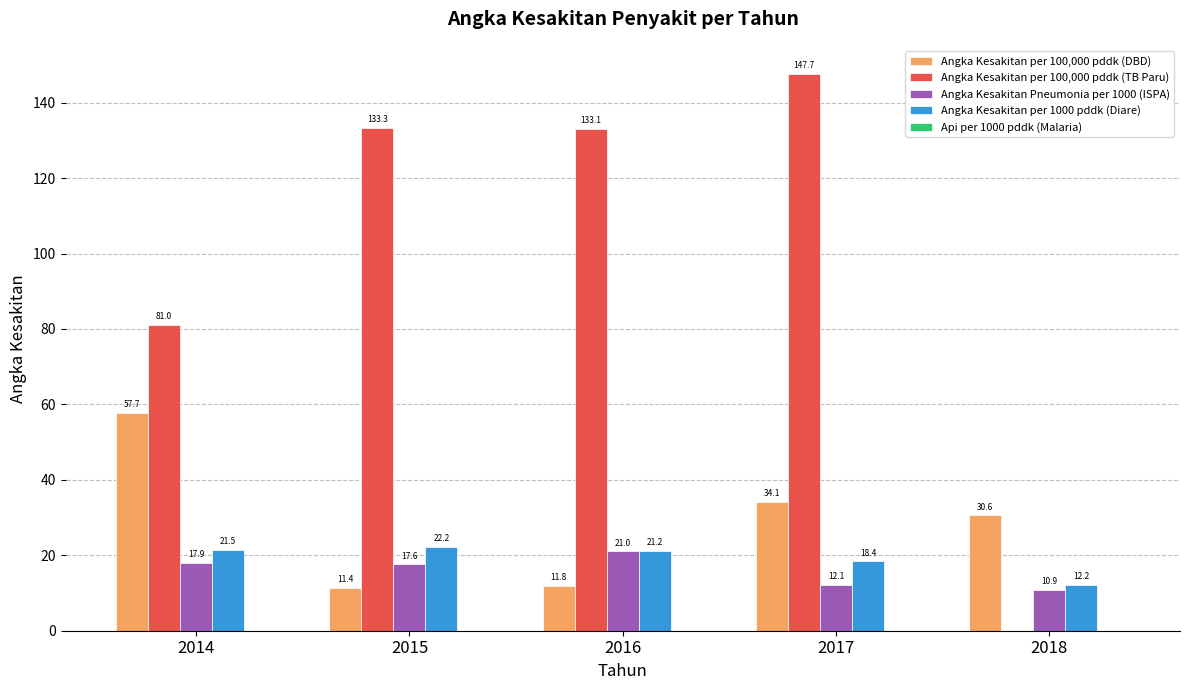

The Angka Kesakitan Pneumonia per 1000 (ISPA) series shows 18.8 at 2017. True or false?

False